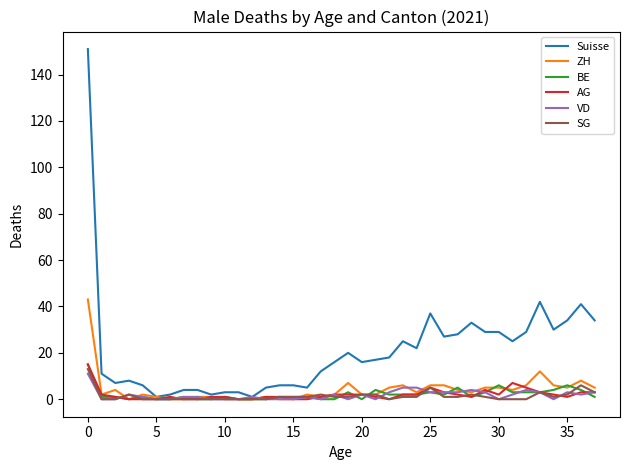

At how many categories does at least one series exceed 131?

1